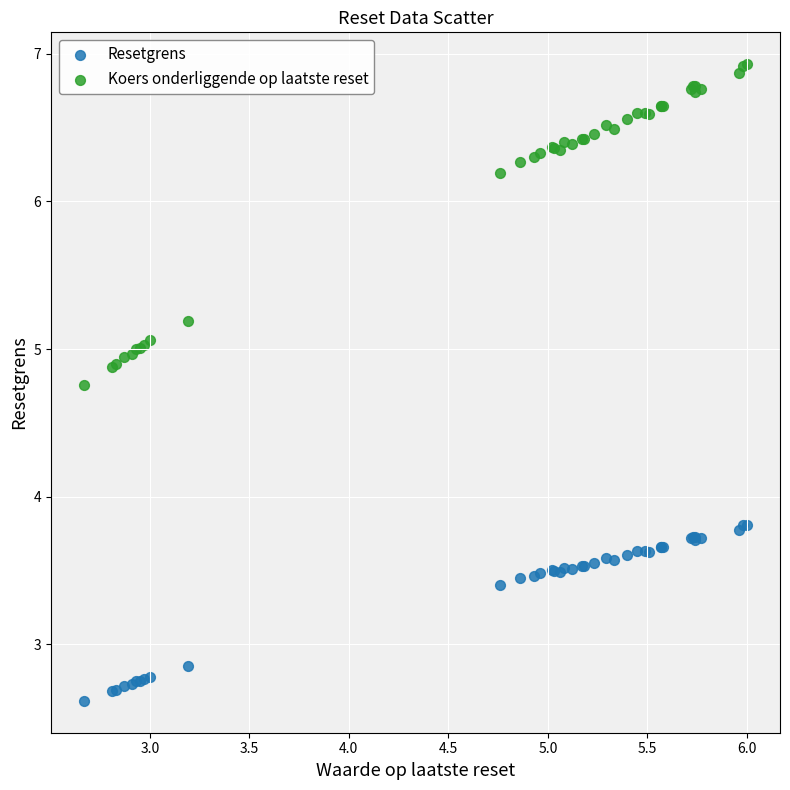

Which series contains the highest Y value?

Koers onderliggende op laatste reset